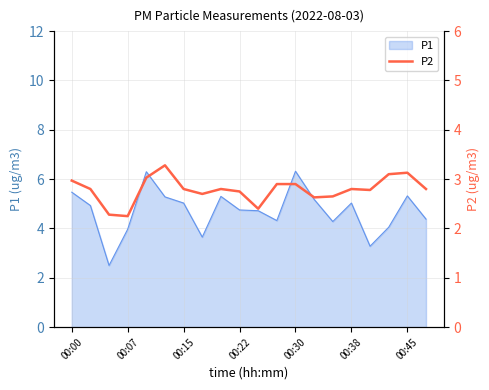

What is the lowest value of the P1 series?

2.5